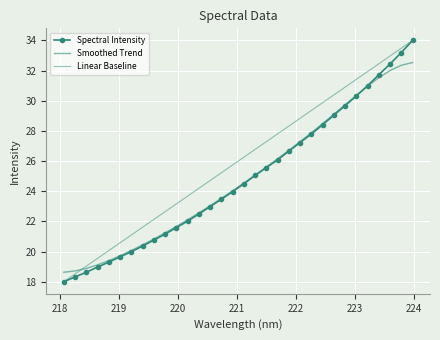

Which series has the widest spread of values?

Spectral Intensity